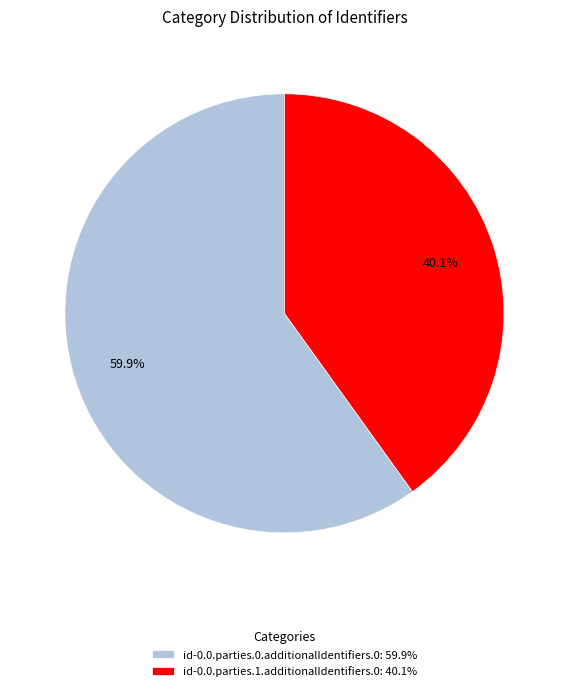

The id-0.0.parties.1.additionalIdentifiers.0 slice represents 30% of the pie. True or false?

False